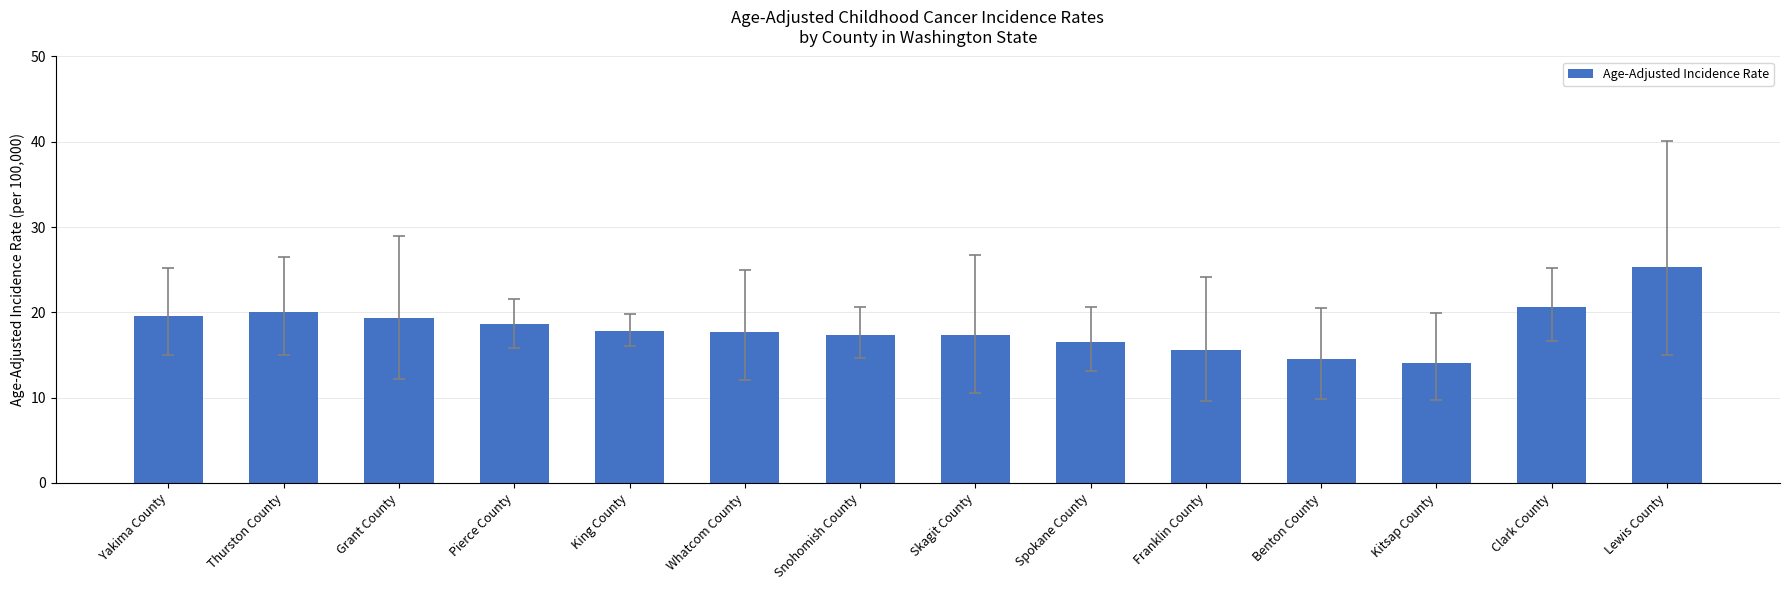

What is the difference between the second highest and second lowest values?

6.1